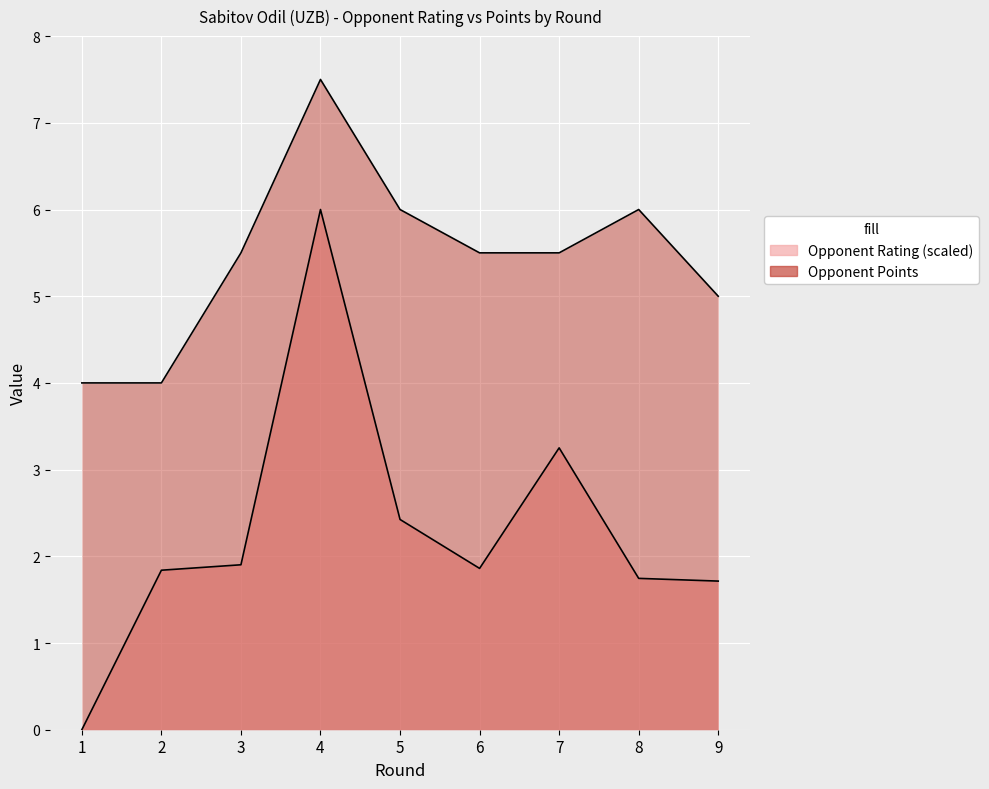

Where does the Opponent Rating series first go above 1?

2